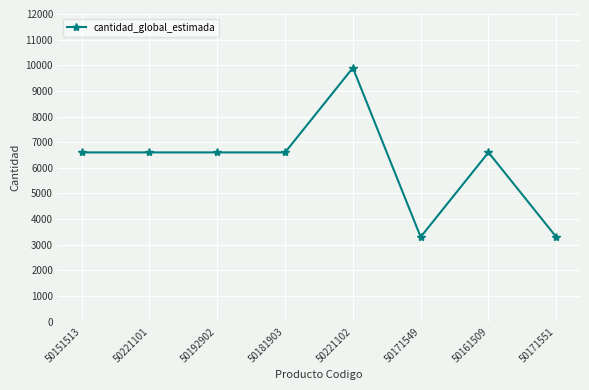

What is the change in value from 50181903 to 50221102?

+3300